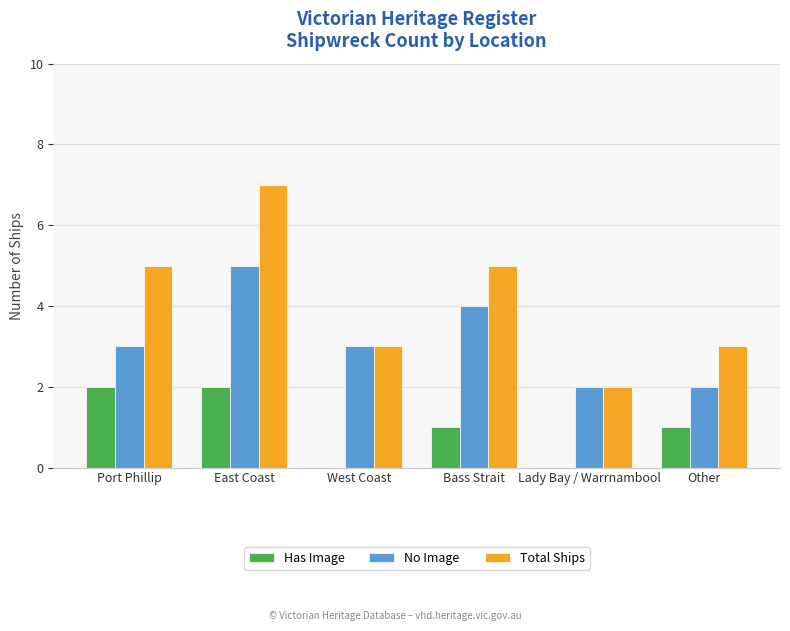

What is the approximate value of Total Ships at Other?

3